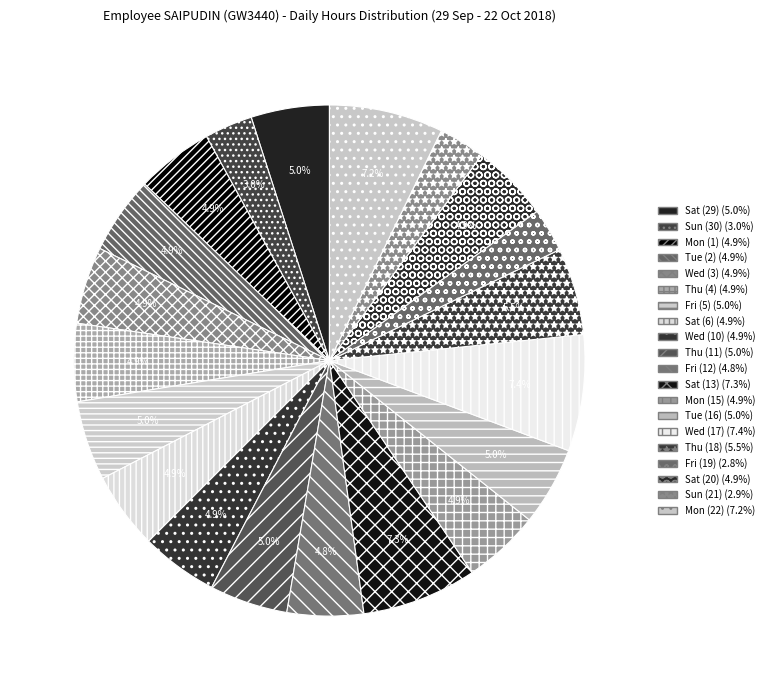

Is Sat (29) the majority of the pie?

No